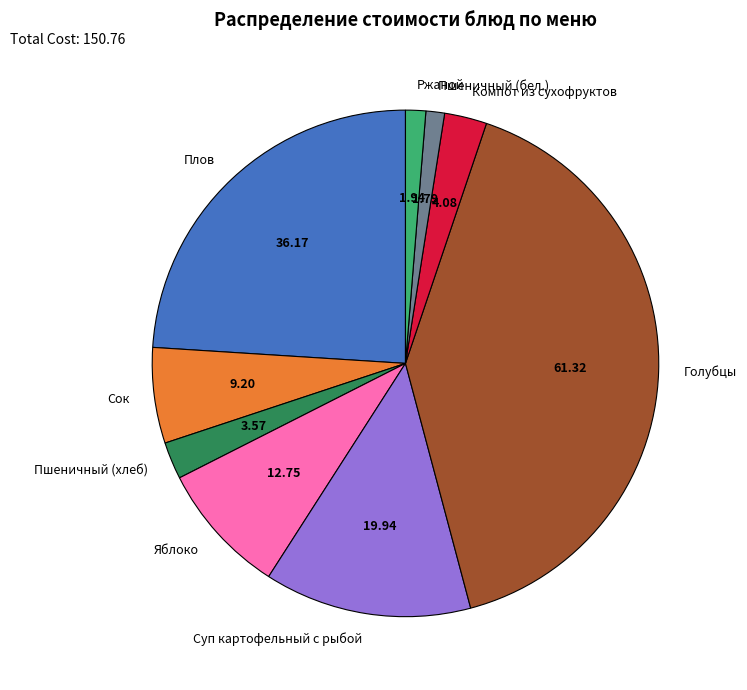

How many slices are in this pie chart?

9